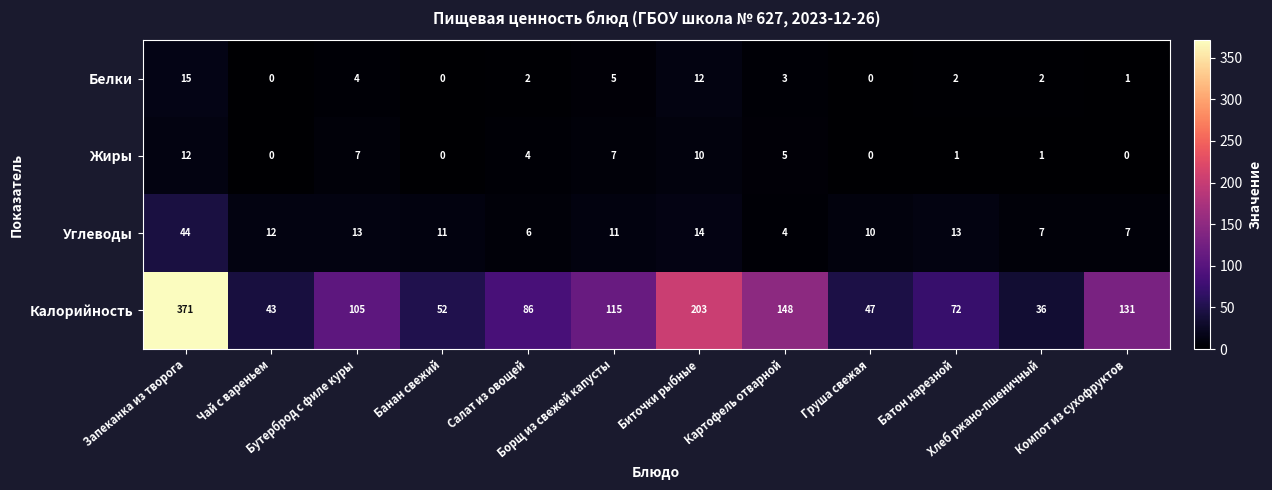

What is the sum of all Жиры values?

47